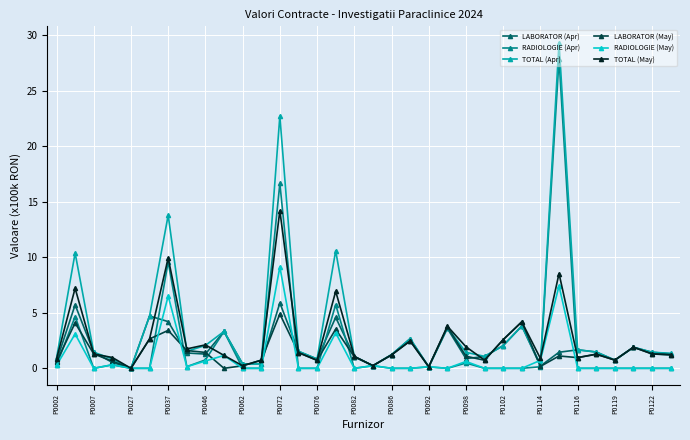

True or false: RADIOLOGIE (Apr) has more than 2 interior local peaks.

True